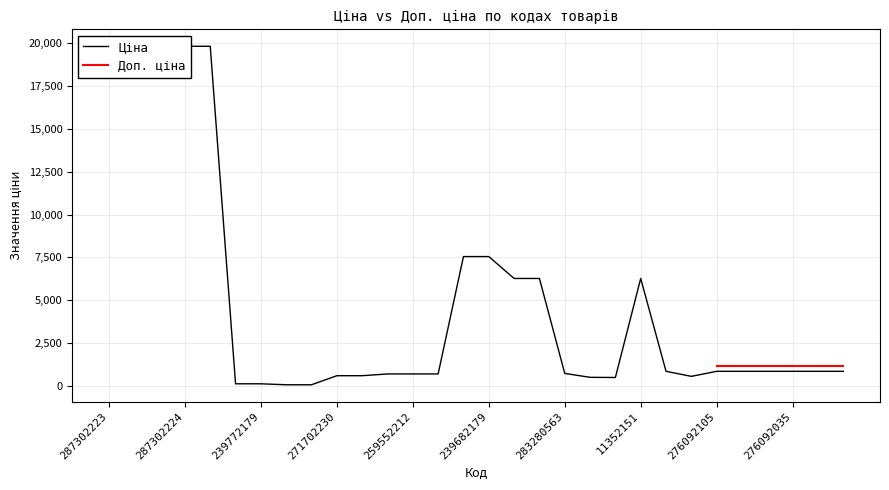

What is the sum of the values at 276092107 and 239772179?

661.1